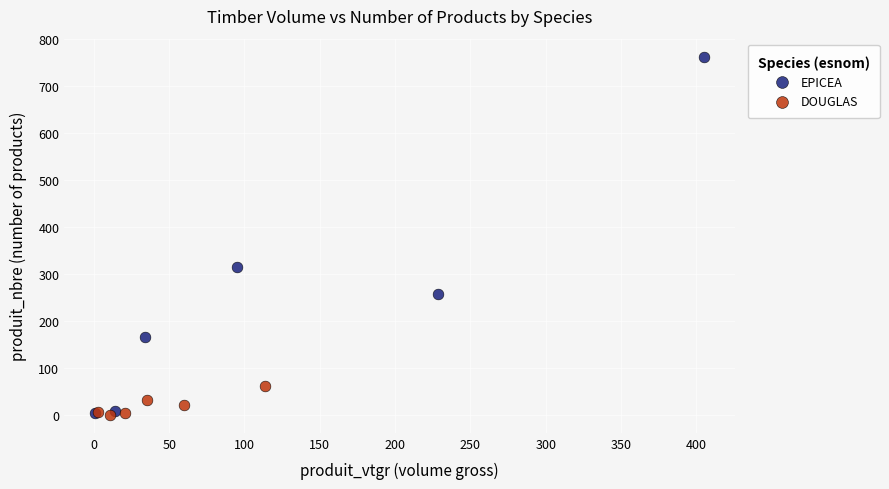

Which series contains the highest Y value?

EPICEA